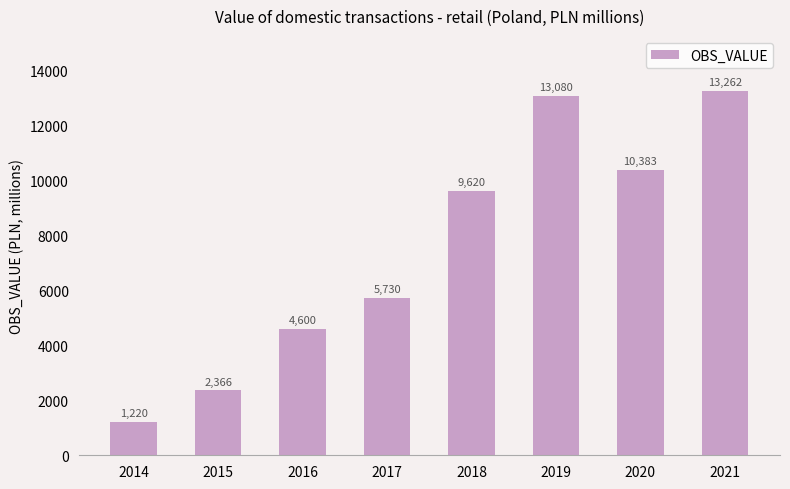

What is the greatest value displayed?

13261.6